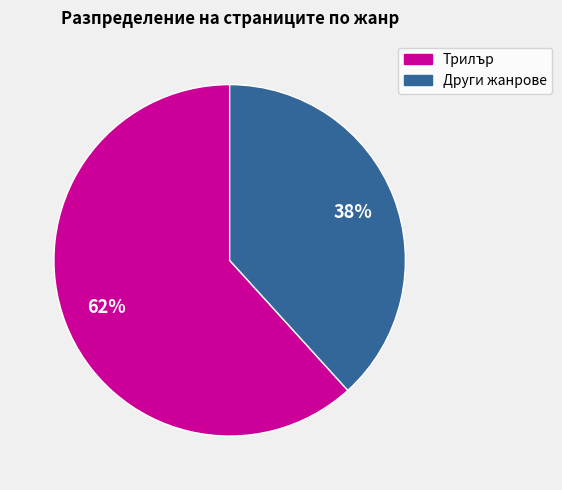

To the nearest percent, what is the average slice percentage?

50%